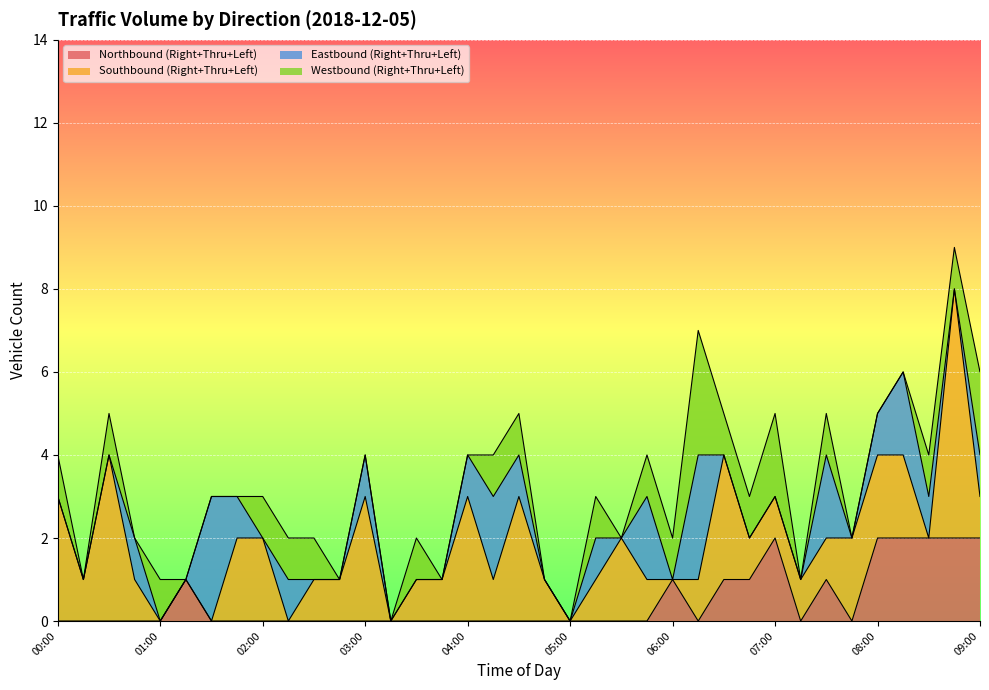

Is it true that Eastbound (Right+Thru+Left) equals 0 at 03:15?

True